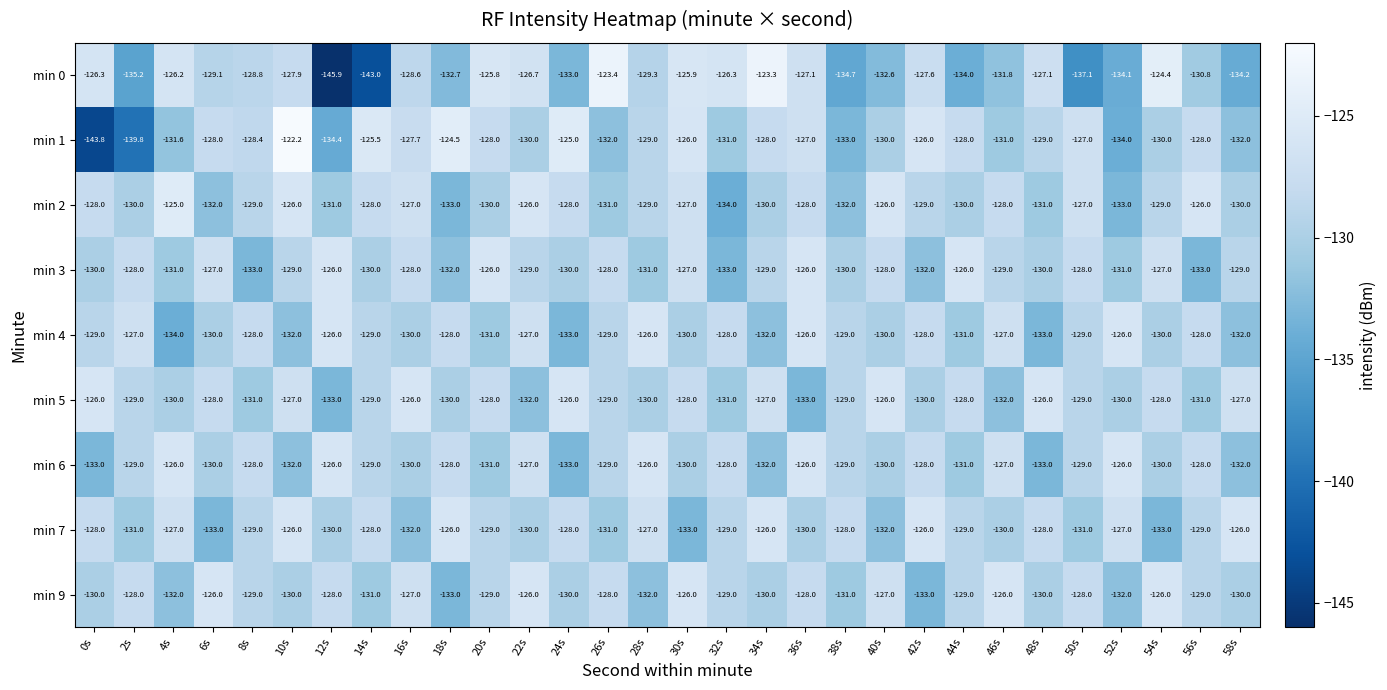

How many min 4 values are between -131 and -128?

17